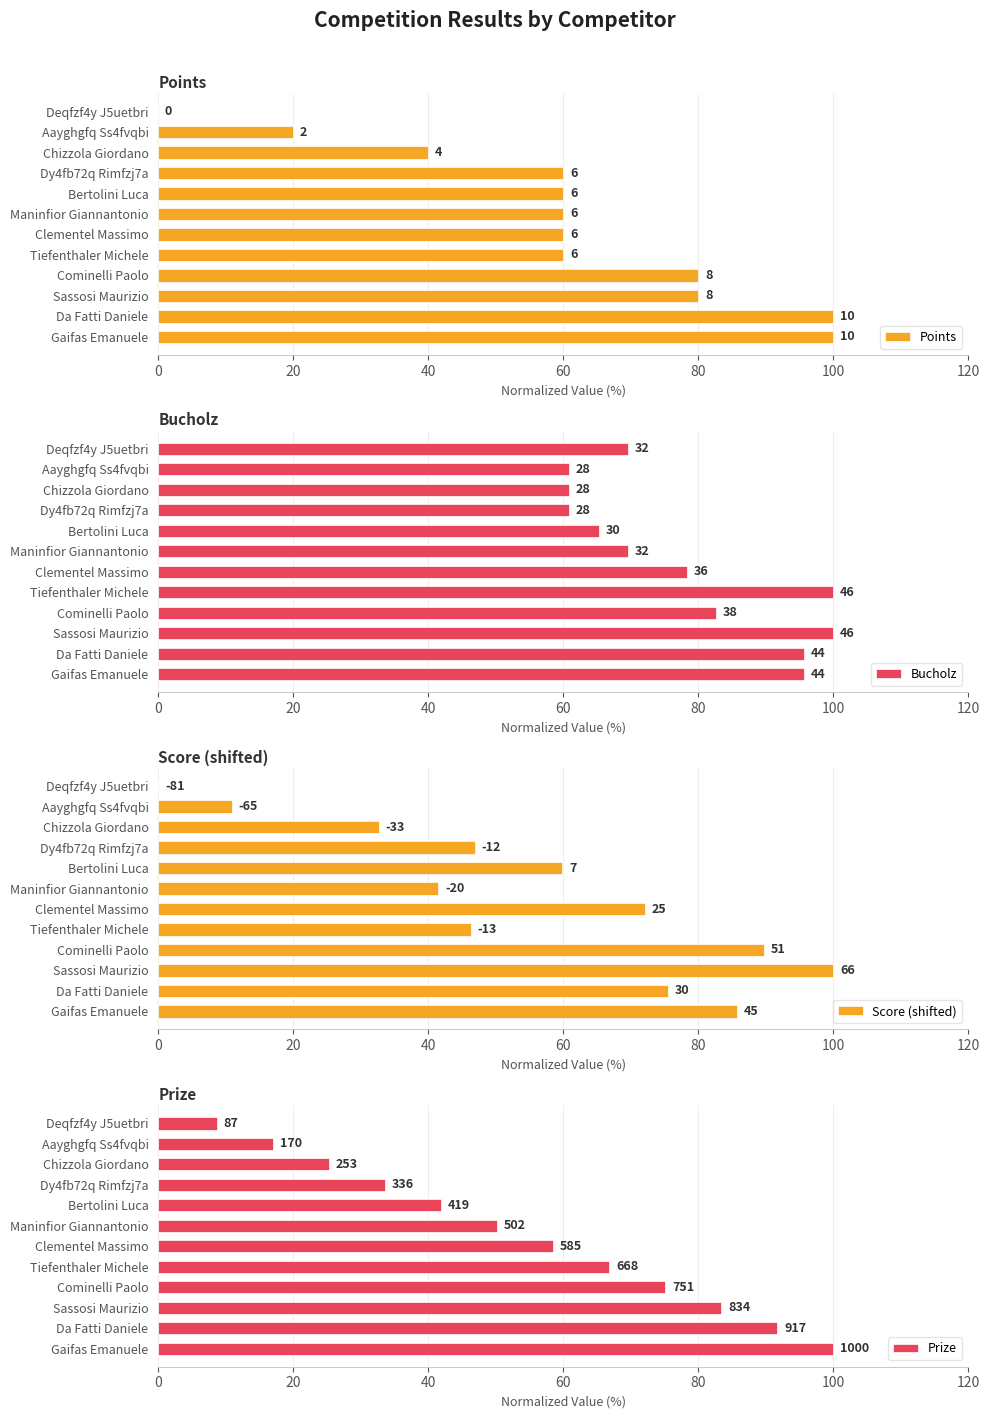

At how many categories does at least one series exceed 97?

4